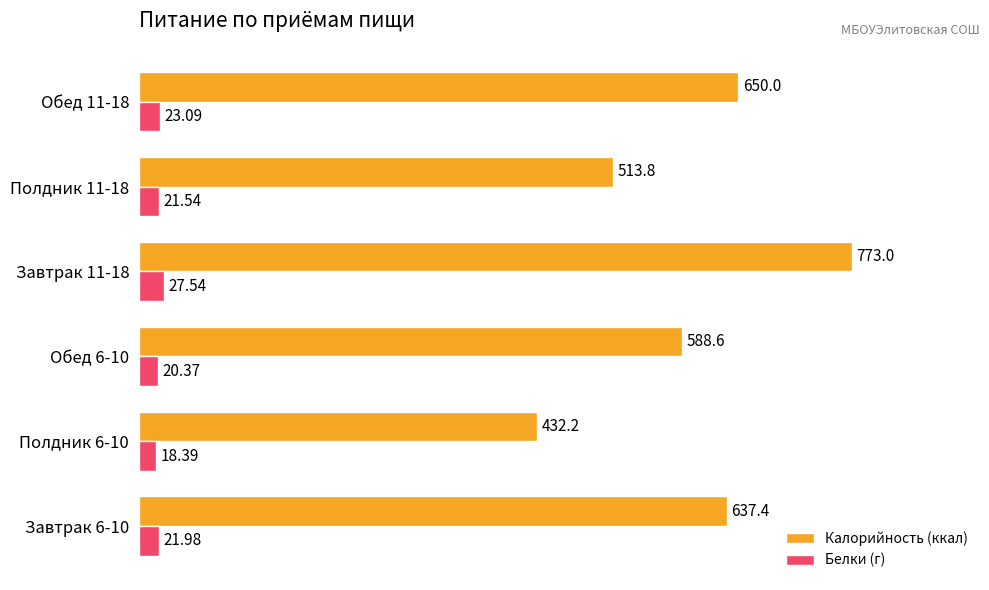

At Полдник 6-10, list the series in order from largest to smallest.

Калорийность (ккал), Белки (г)